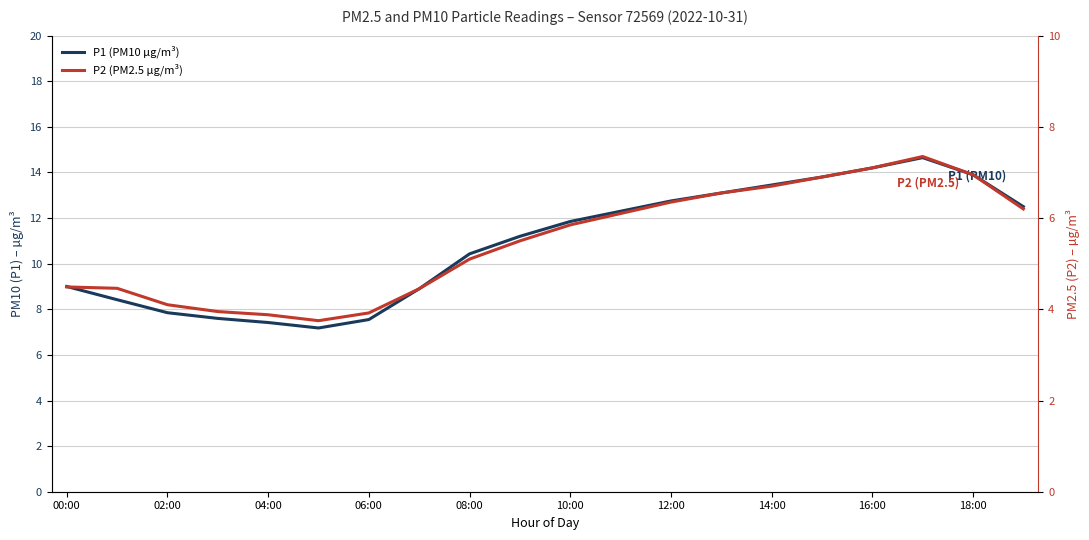

What is the difference between the maximum and minimum values in the P2 (PM2.5 µg/m³) series?

3.6